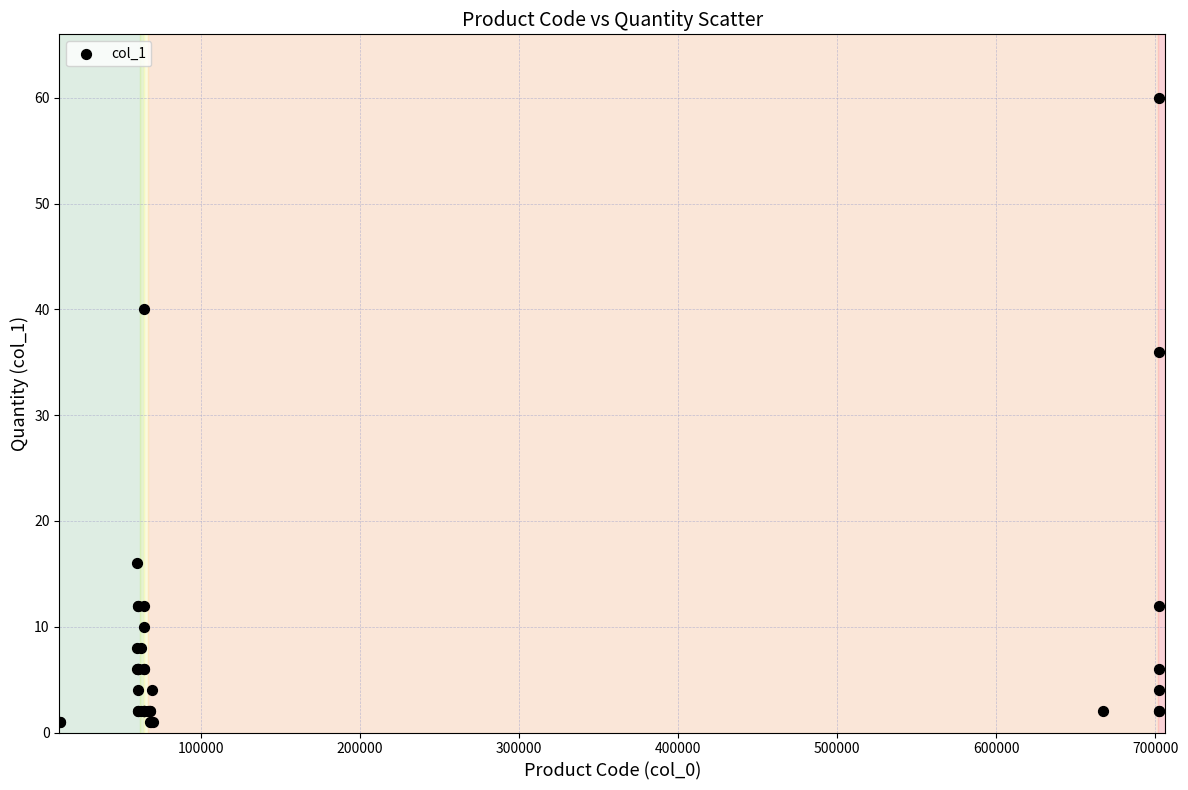

What Y value in the scatter plot is closest to 30?

36